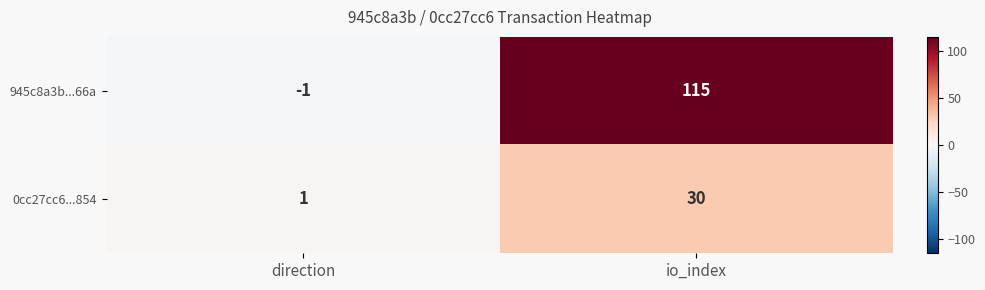

What is the approximate value of 945c8a3b...66a at io_index, to the nearest 5?

115